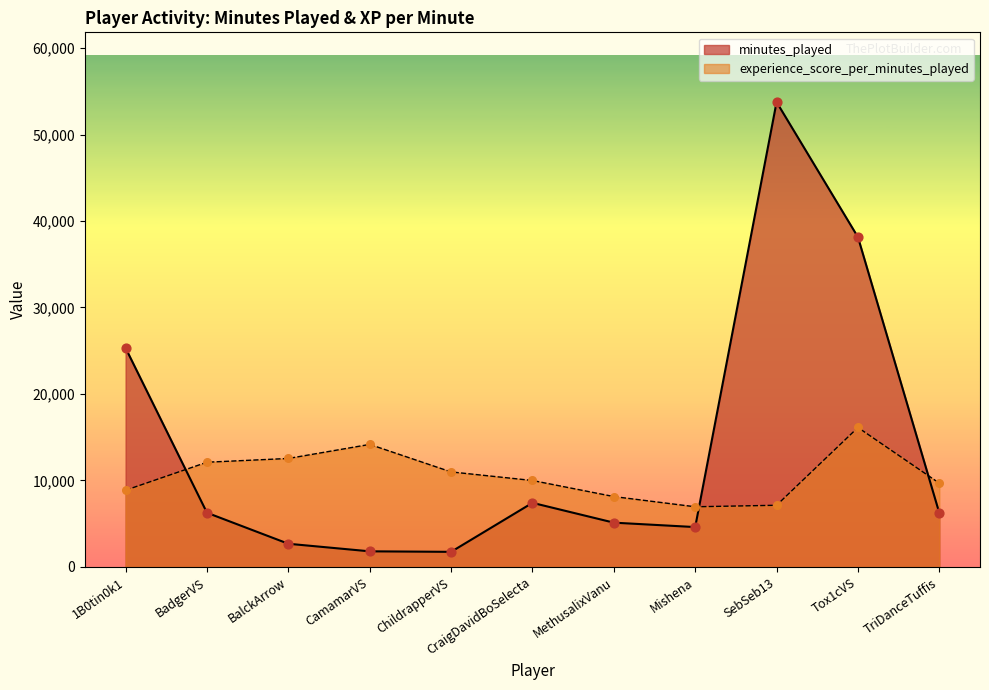

What are all the series names shown in the legend?

minutes_played, experience_score_per_minutes_played